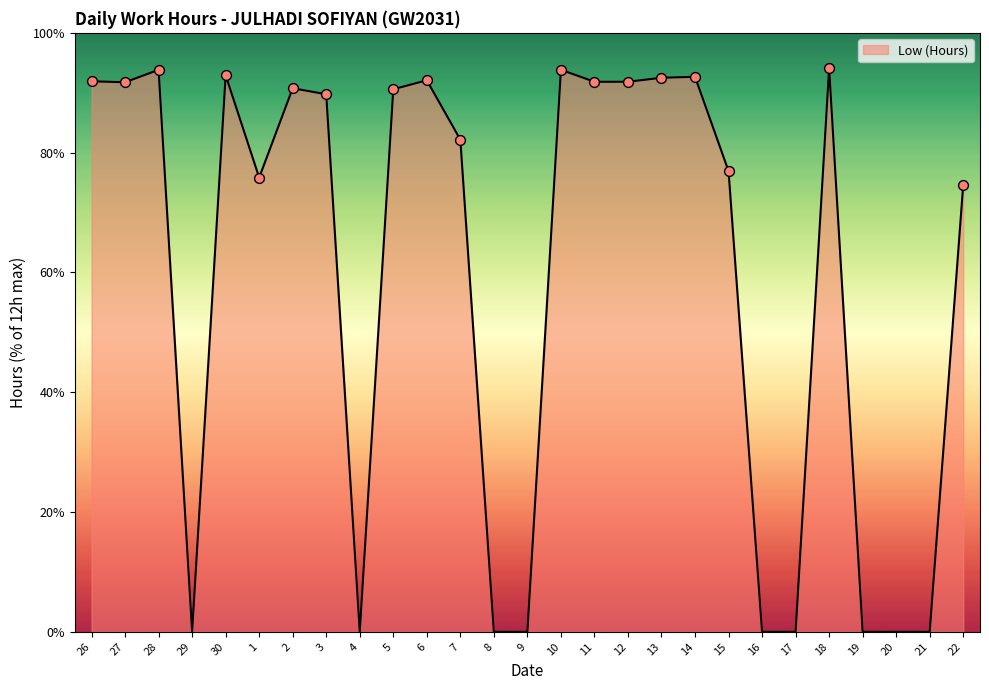

Which has a higher value, 1 or 8?

1